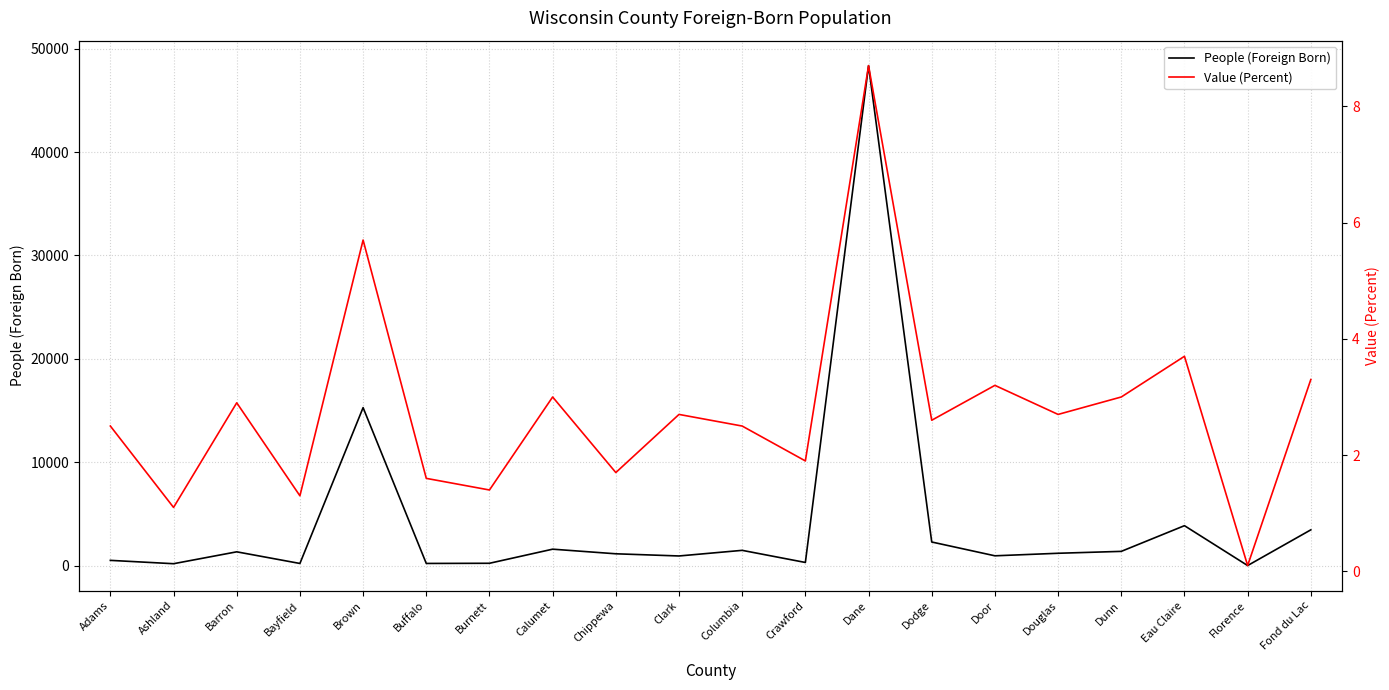

What is the lowest value of the Value (Percent) series?

0.1